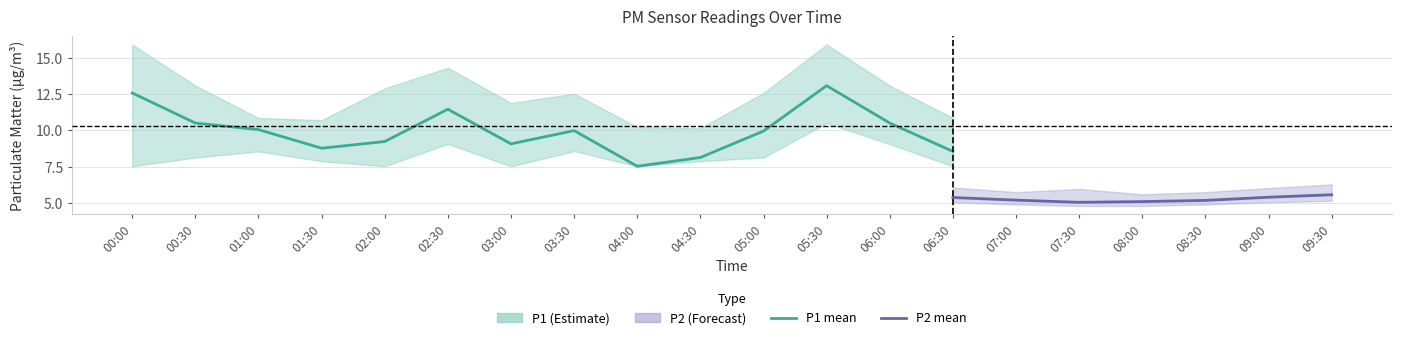

True or false: P2_upper and P1_lower cross at least once.

False